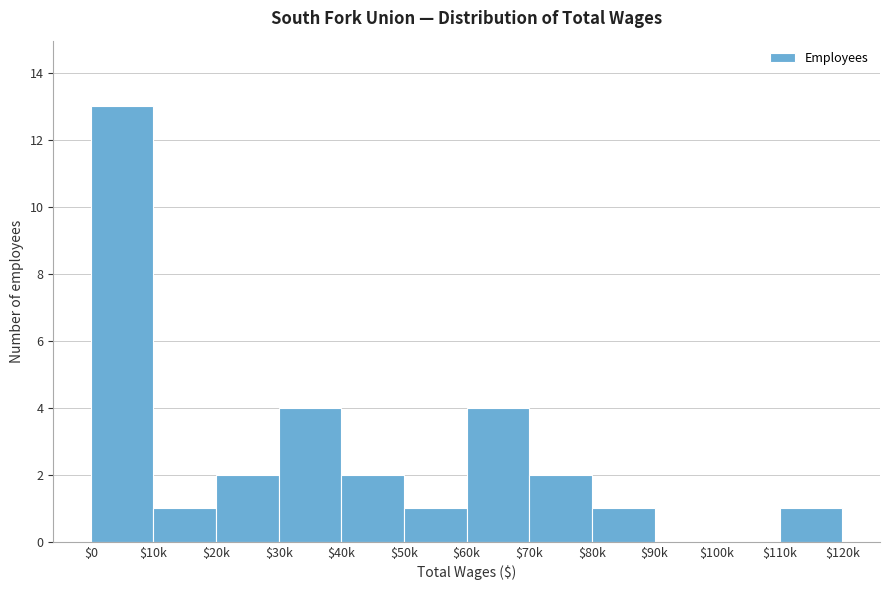

What is the sum of all values?

31